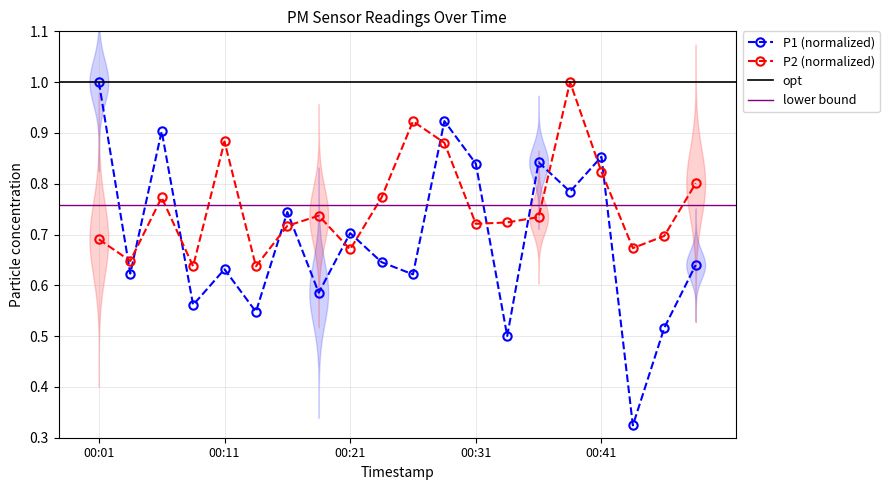

Between which two adjacent categories do P2 and P1 first intersect?

00:01 and 00:04